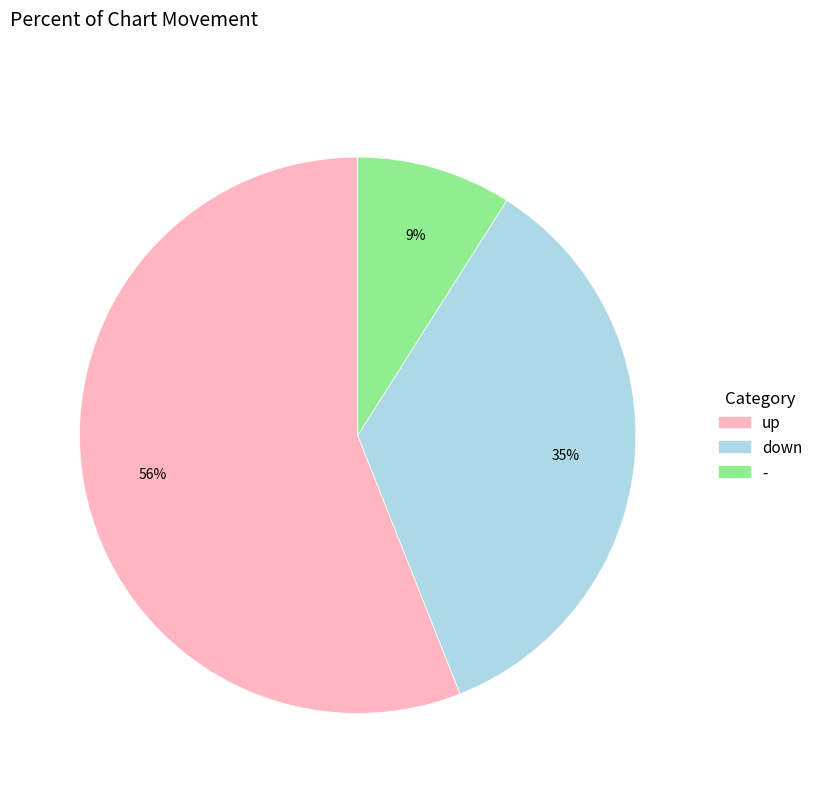

What percentage is the - slice, to the nearest percent?

9%